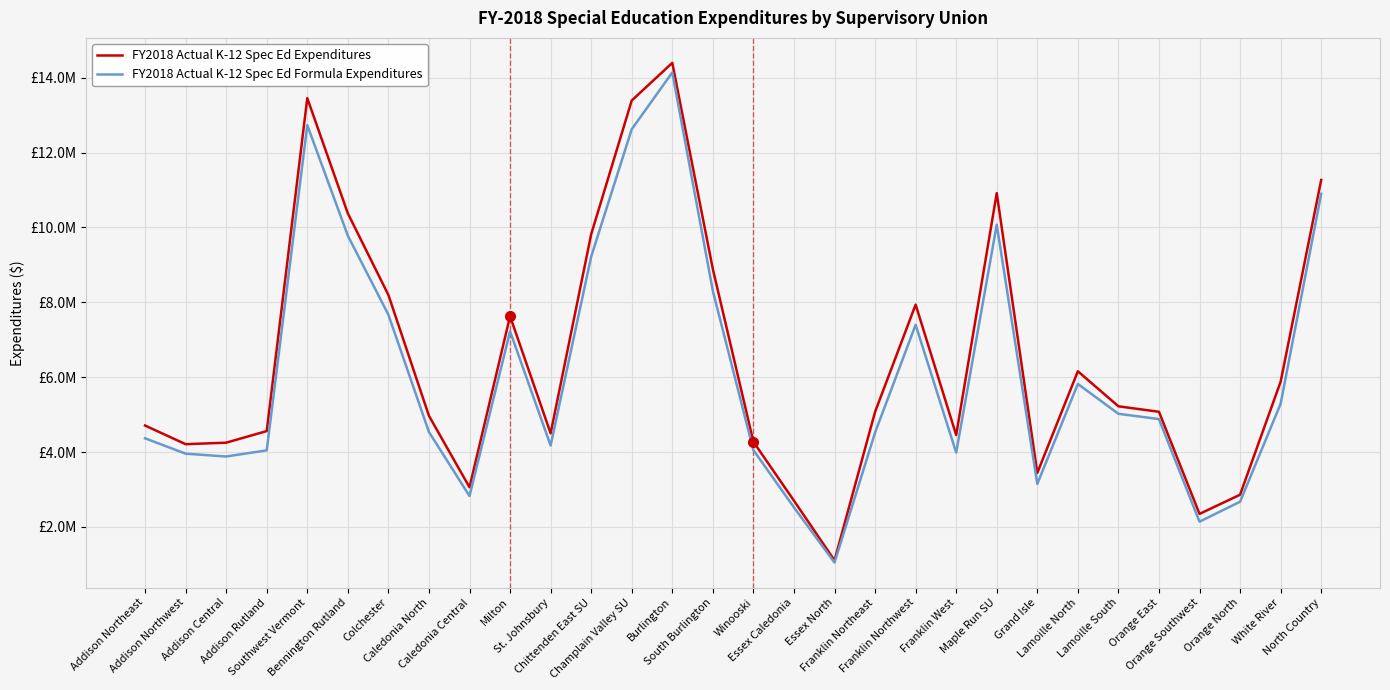

Where is FY2018 Actual K-12 Spec Ed Expenditures nearest to the value 7751945?

Milton